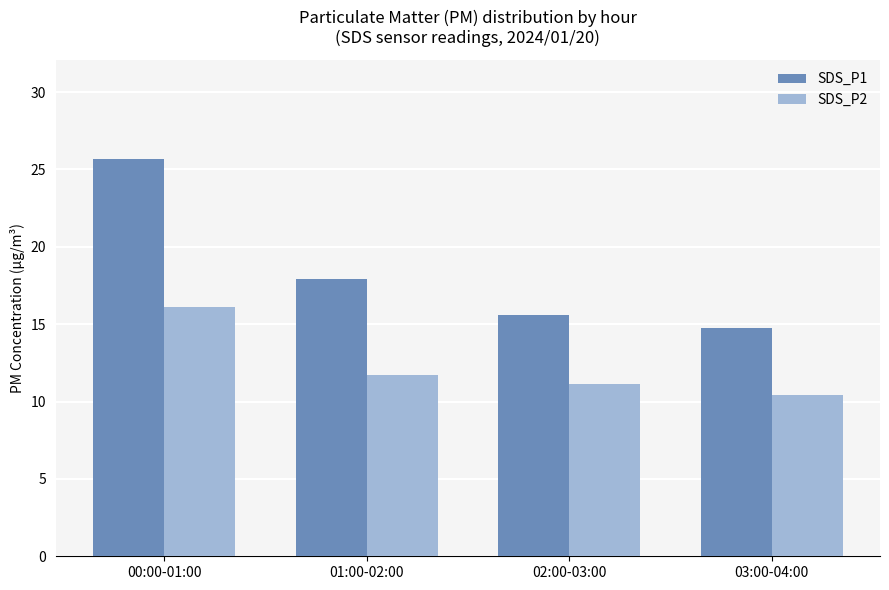

The SDS_P2 series shows 4.9 at 01:00-02:00. True or false?

False